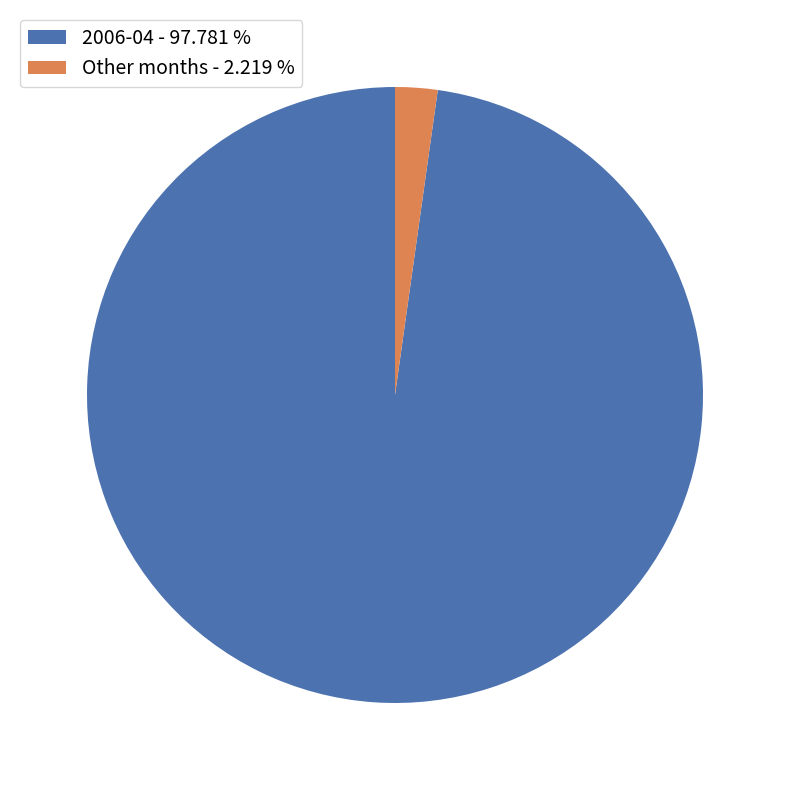

Which slice is the smallest?

Other months - 2.219 %